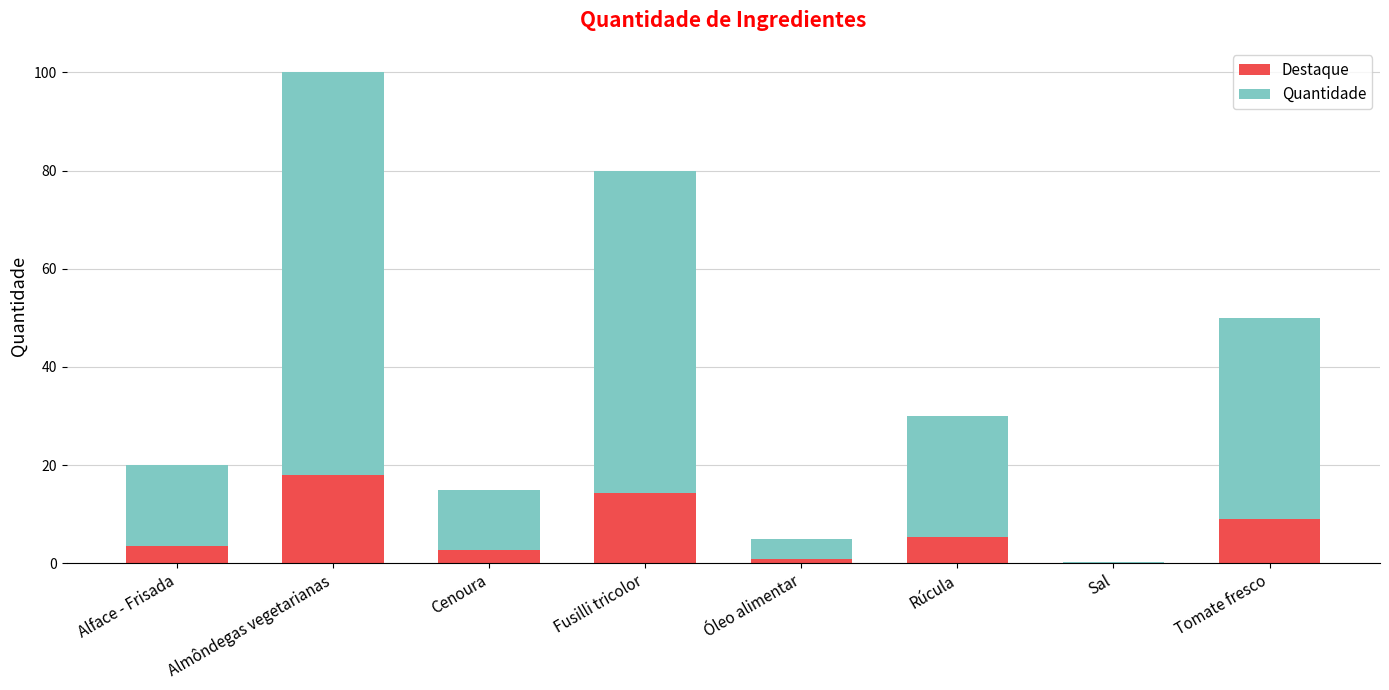

At which category is the sum across all series the highest?

Almôndegas vegetarianas